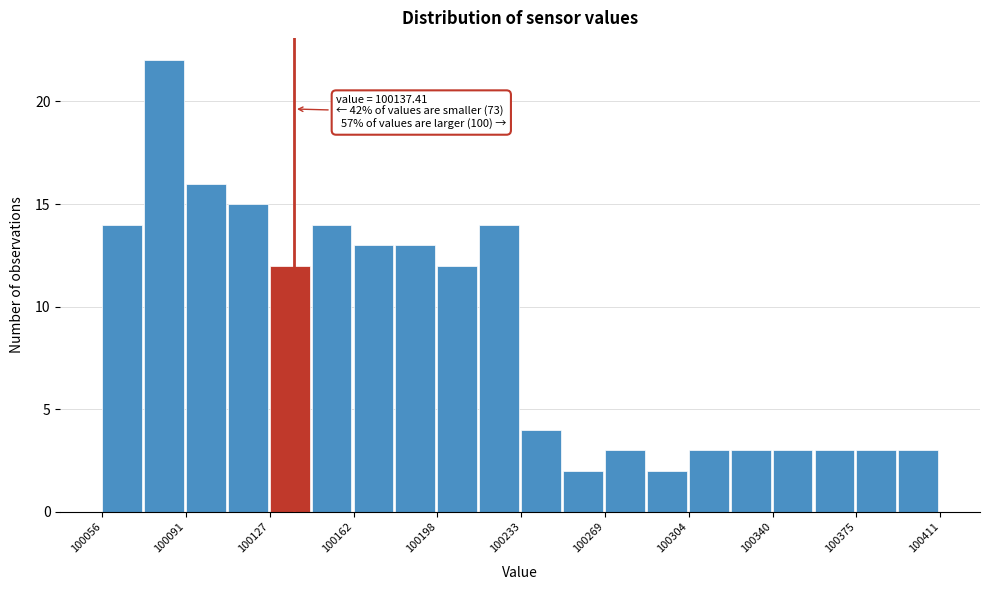

Around what value on the x-axis is the tallest bar? Give the approximate position of its centre, as read against the axis.

100080